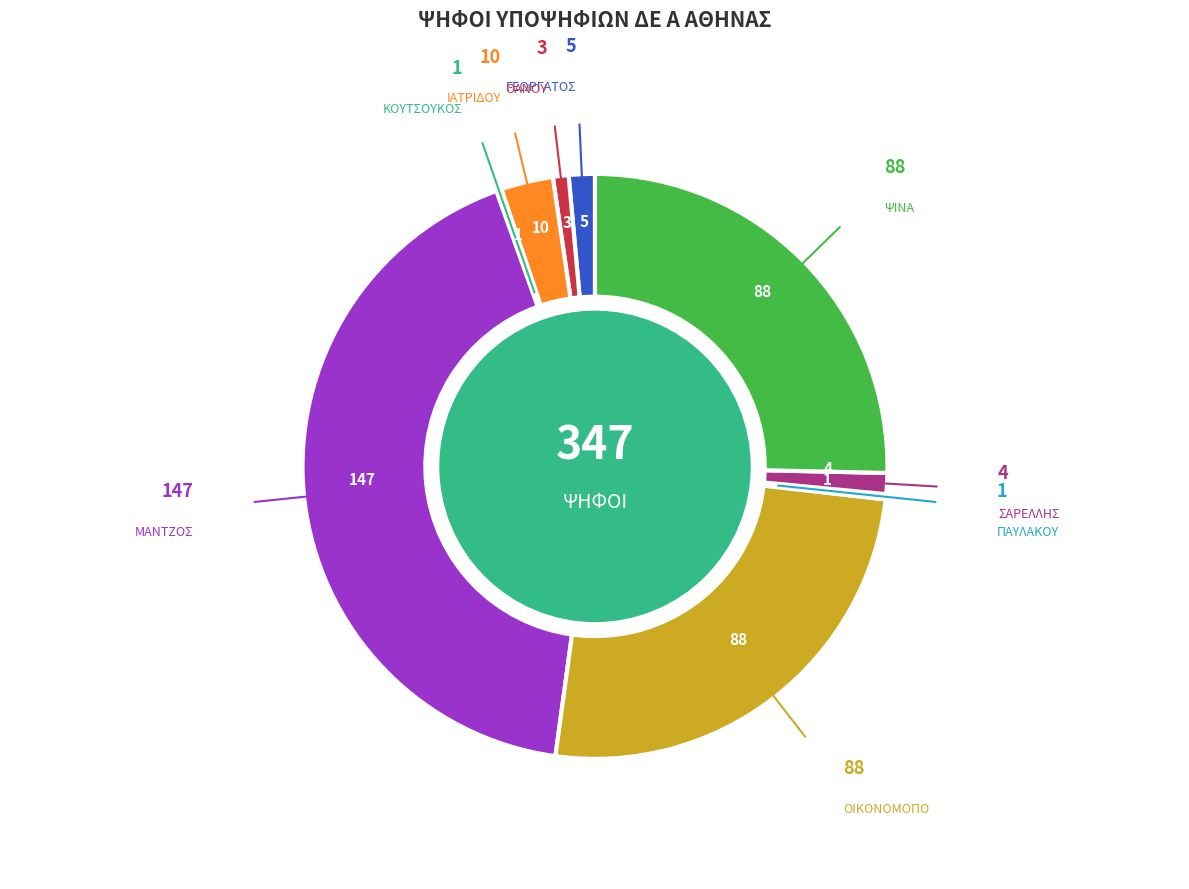

Is there a majority slice in this chart?

No